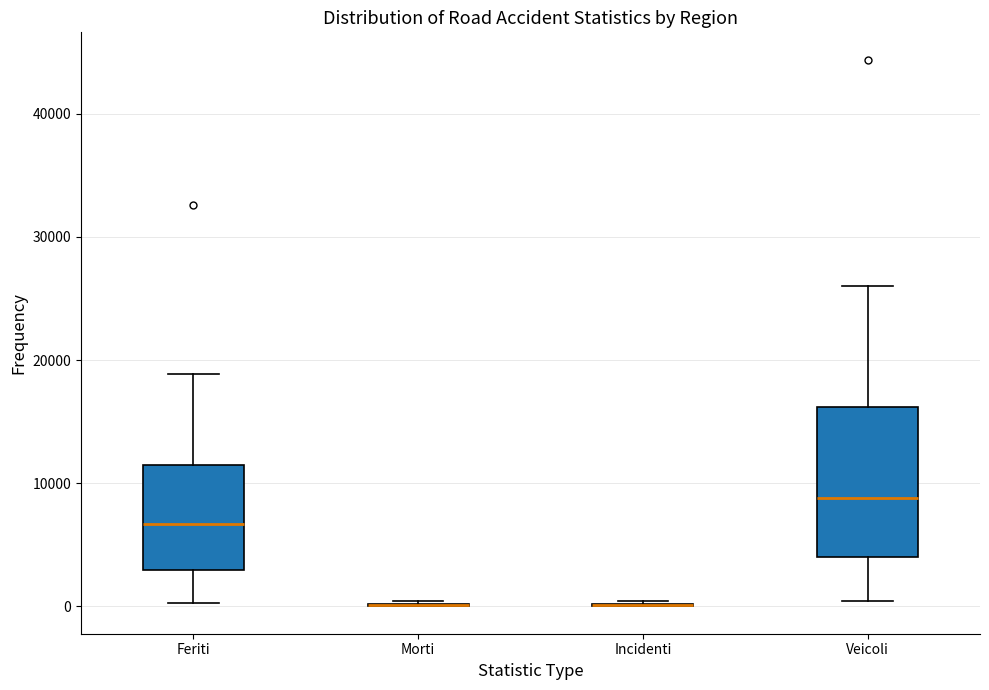

Reading left to right, read every box against the y-axis: the position of its median line, the range the box covers, and the ends of its whiskers. The values are not printed on the chart, so give them approximately, as read against the axis.

Feriti: median 7000, box 3000 to 11000, whiskers 0 to 19000
Morti: box collapsed to a line at 0, whiskers 0 to 0
Incidenti: box collapsed to a line at 0, whiskers 0 to 0
Veicoli: median 9000, box 4000 to 16000, whiskers 0 to 26000